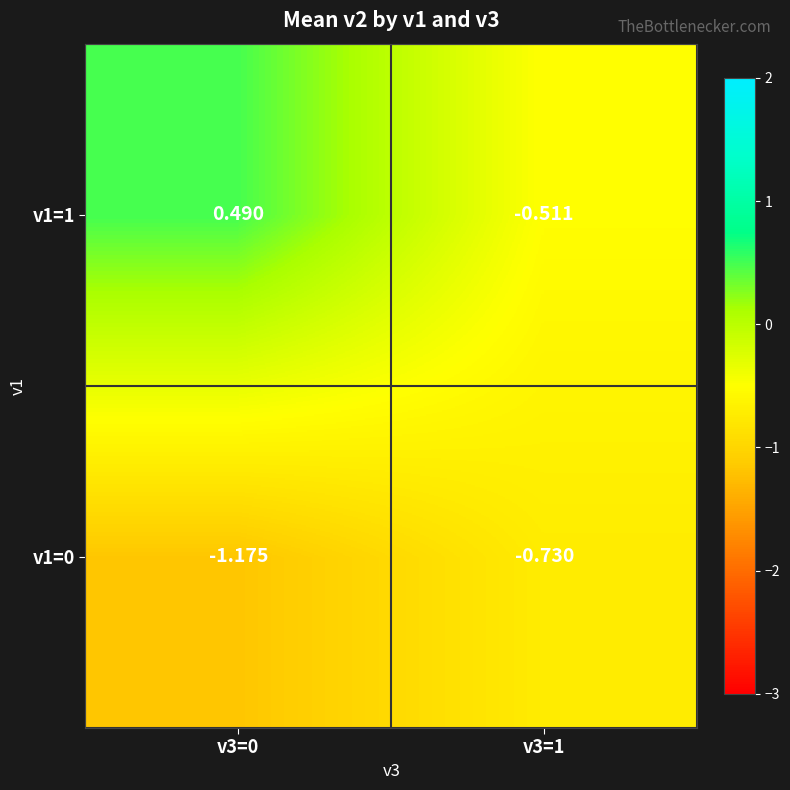

At which category is the sum across all series the highest?

v3=0